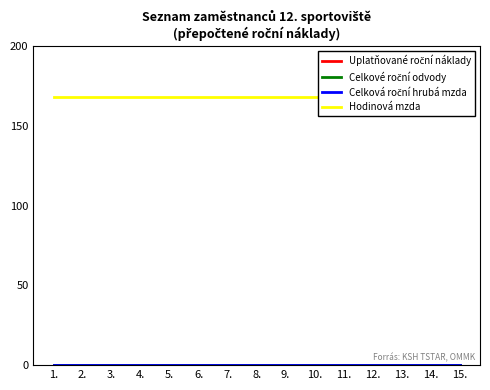

At 1., list the series in order from largest to smallest.

Hodinová mzda, Uplatňované roční náklady, Celkové roční odvody, Celková roční hrubá mzda